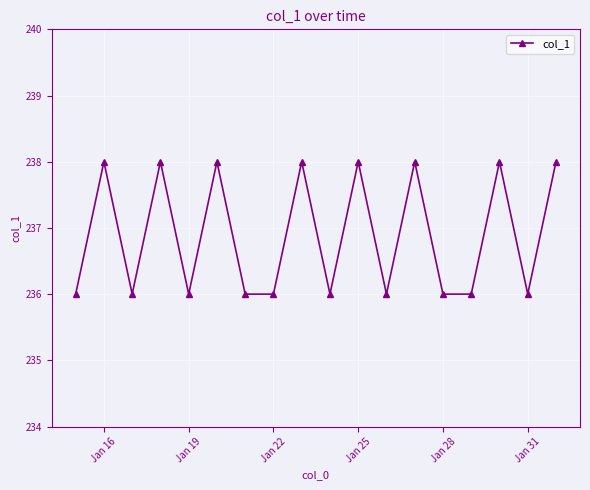

What is the maximum value shown in the chart?

238